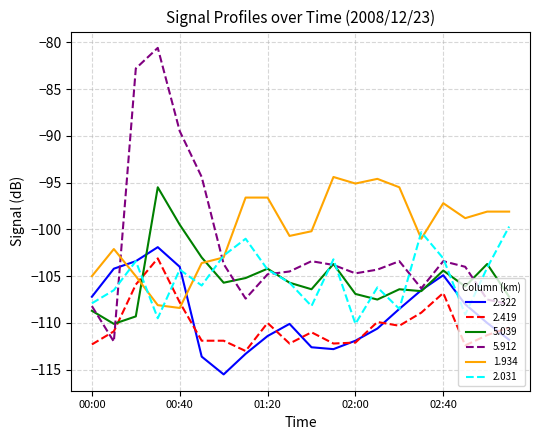

Which series has the largest range (max minus min)?

5.912